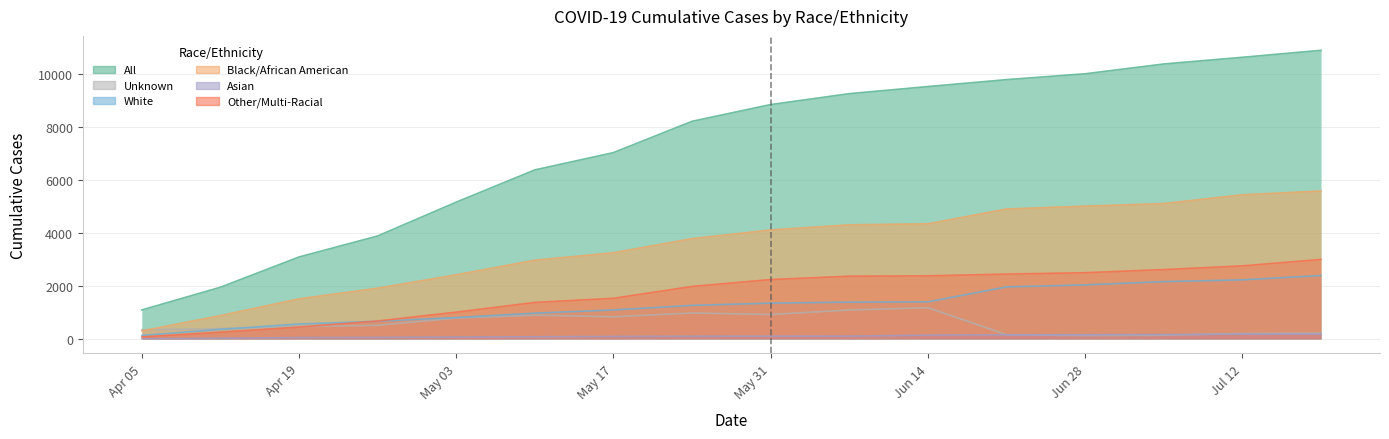

Which category has the lowest value in the Black/African American series?

Apr 05